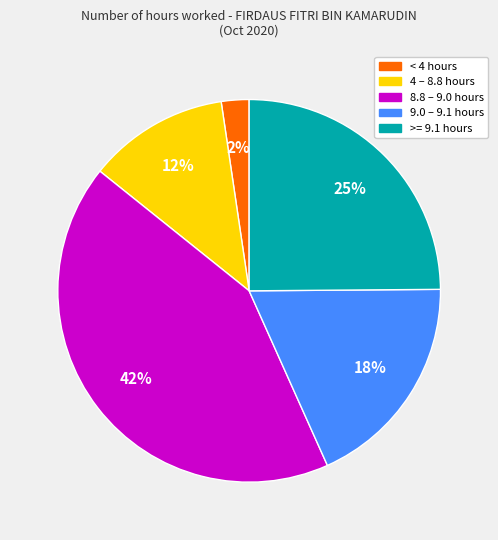

To the nearest percent, what is the difference between the largest and smallest slice percentages?

40%